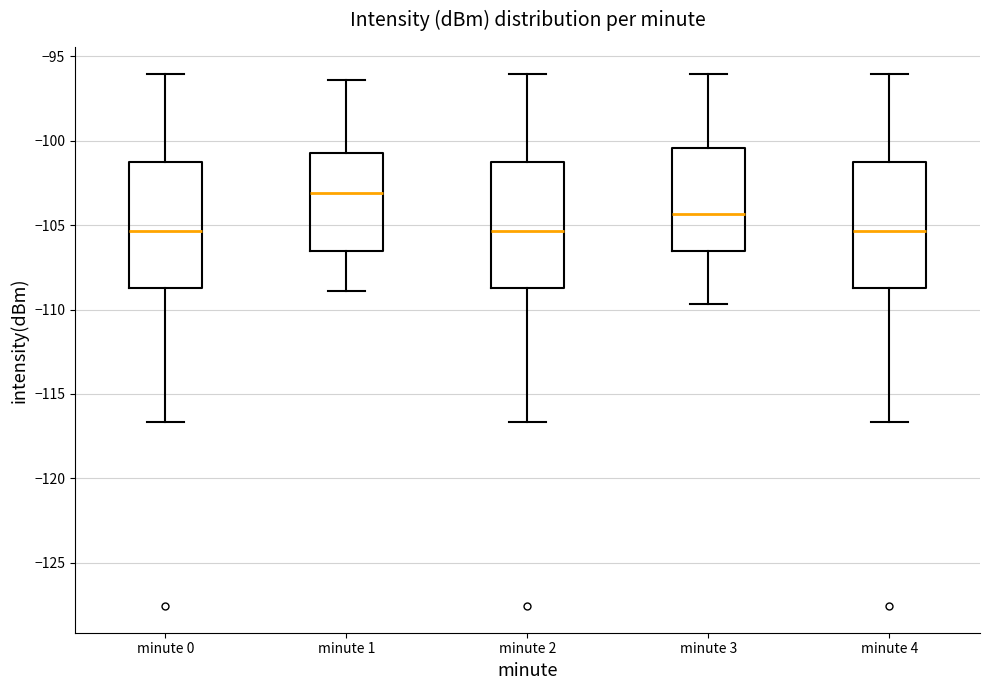

Reading left to right, transcribe this box plot: for each box, give where its median line is, the range the box spans, and where its two whiskers end, as read against the y-axis. The values are not printed on the chart, so give them approximately, as read against the axis.

minute 0: median -105.5, box -108.5 to -101.5, whiskers -116.5 to -96.0
minute 1: median -103.0, box -106.5 to -100.5, whiskers -109.0 to -96.5
minute 2: median -105.5, box -108.5 to -101.5, whiskers -116.5 to -96.0
minute 3: median -104.5, box -106.5 to -100.5, whiskers -109.5 to -96.0
minute 4: median -105.5, box -108.5 to -101.5, whiskers -116.5 to -96.0